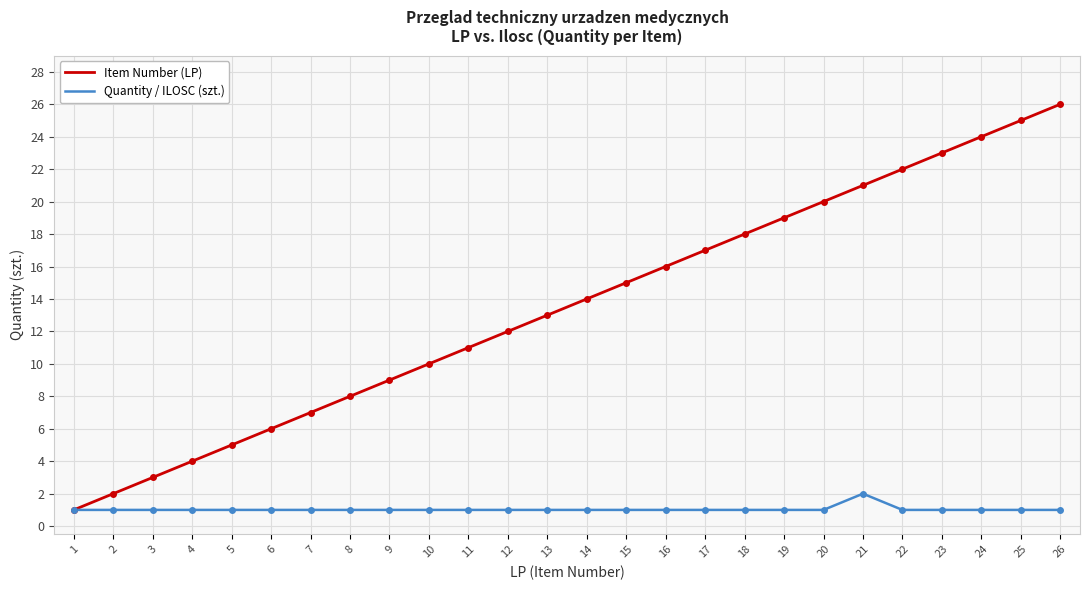

Which series changed the most between 7 and 15?

Item Number (LP)